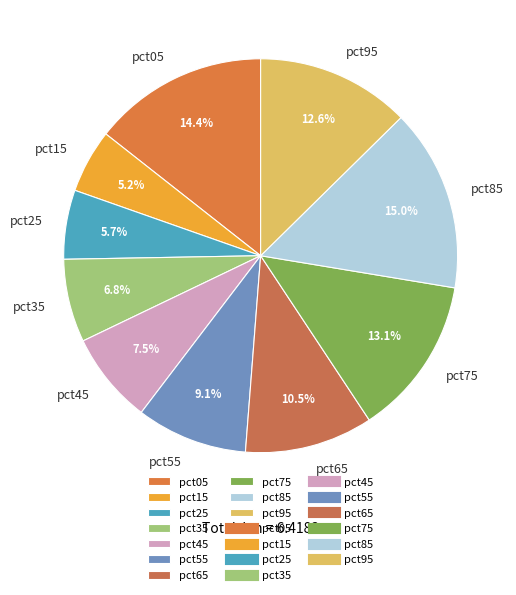

The pct75 slice represents 7% of the pie. True or false?

False